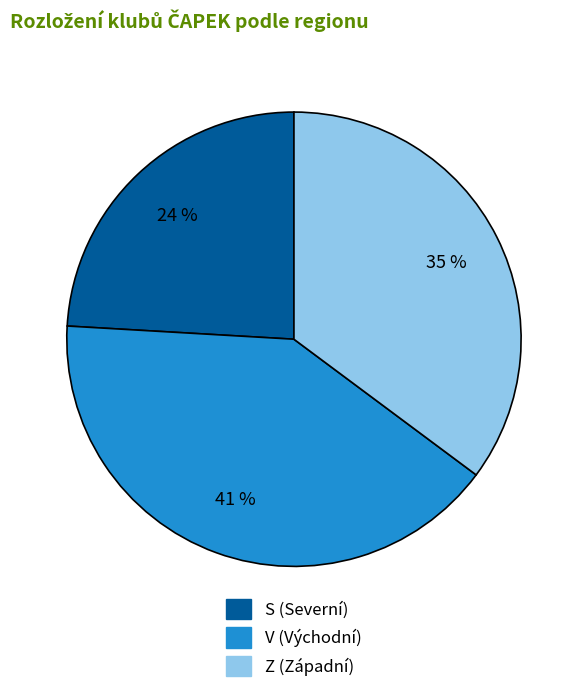

Is V the majority of the pie?

No